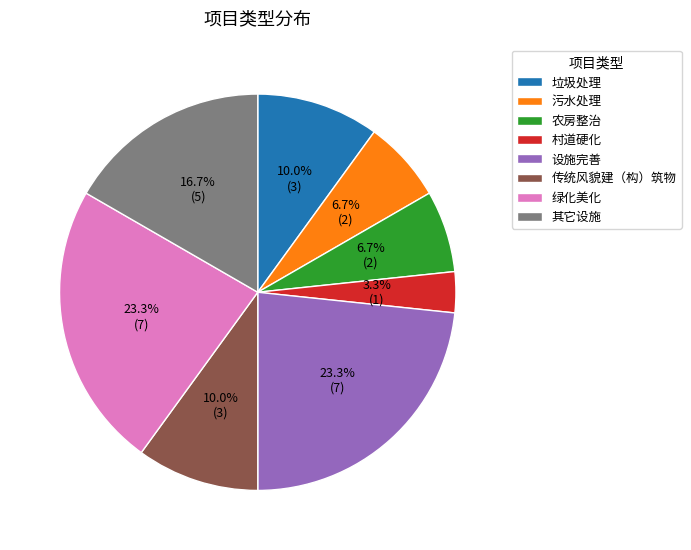

To the nearest percent, what is the average slice percentage?

12%